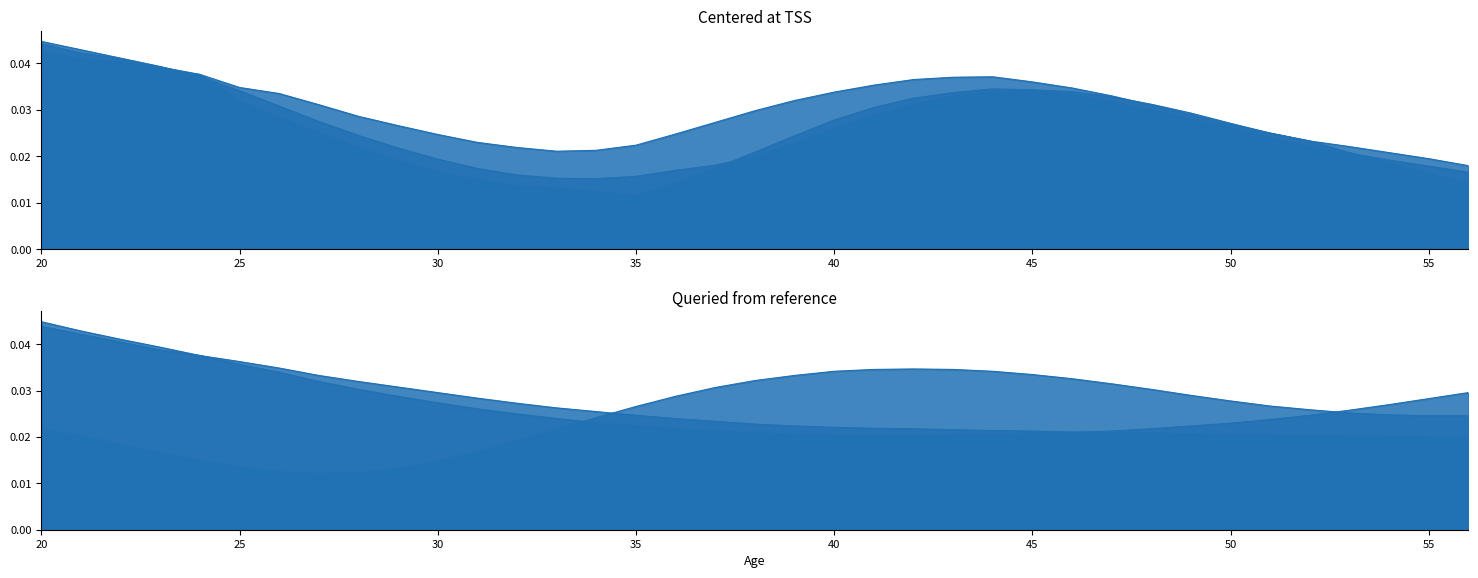

How many data points does each series have?

37